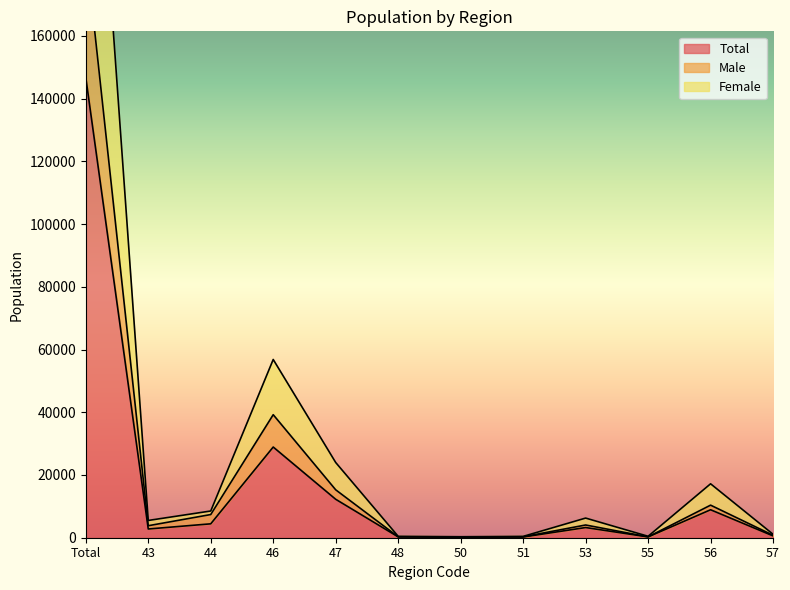

How many interior local valleys does the Female series have?

3